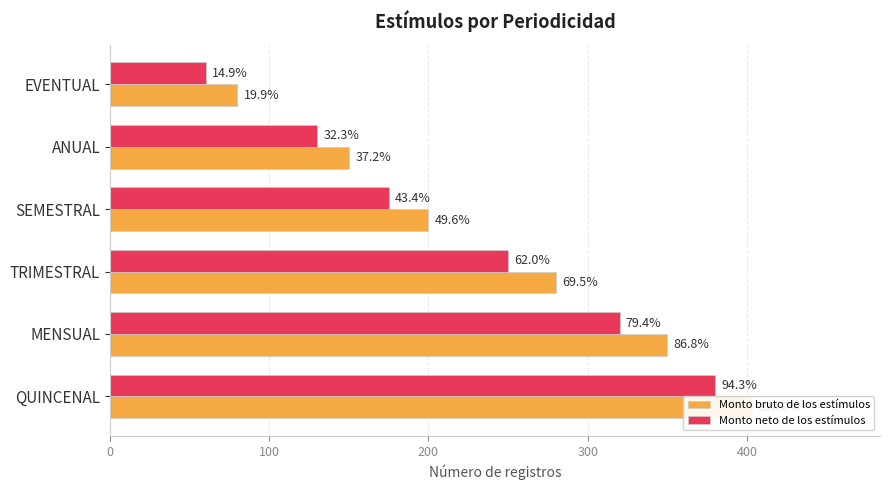

At QUINCENAL, list the series in order from smallest to largest.

Monto neto de los estímulos, Monto bruto de los estímulos